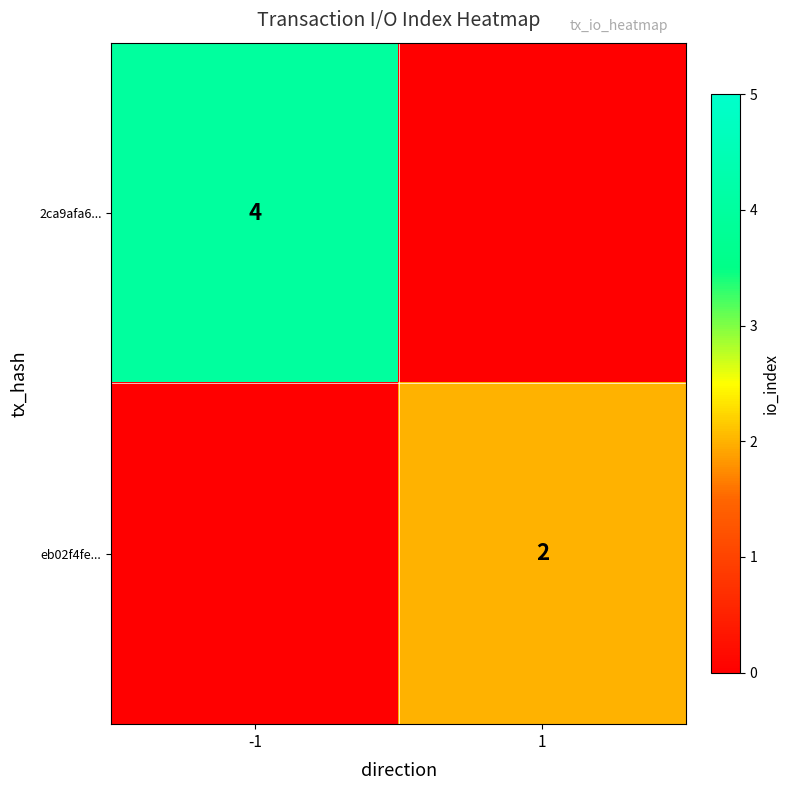

Is it true that eb02f4fe... equals 3 at 1?

False